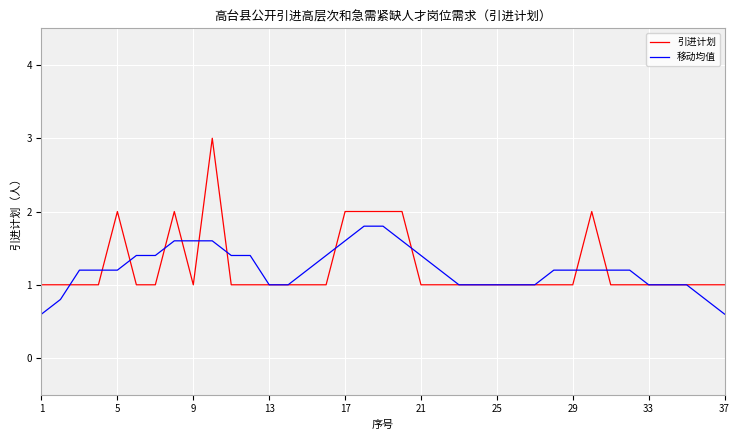

What is the minimum value for 引进计划?

1.0